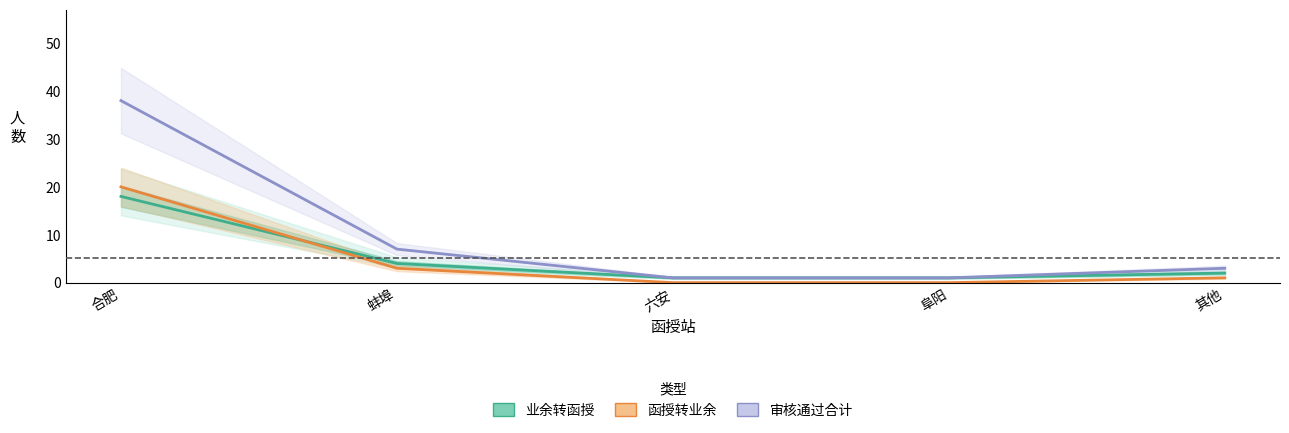

What position from the right is 合肥?

5